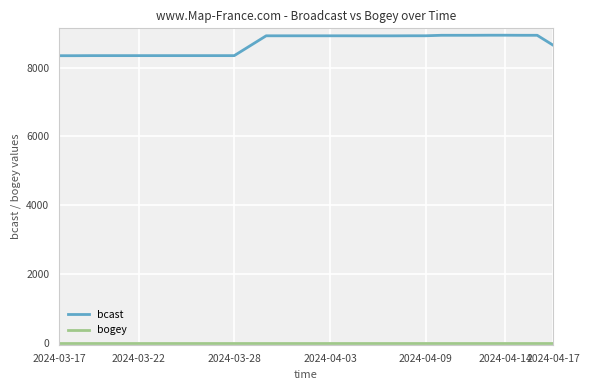

Which series has the widest spread of values?

bcast